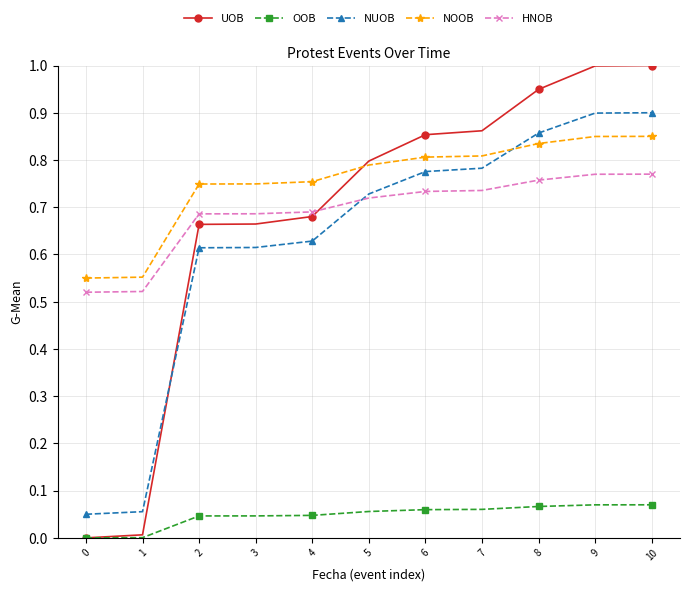

What is the greatest value displayed?

1.0